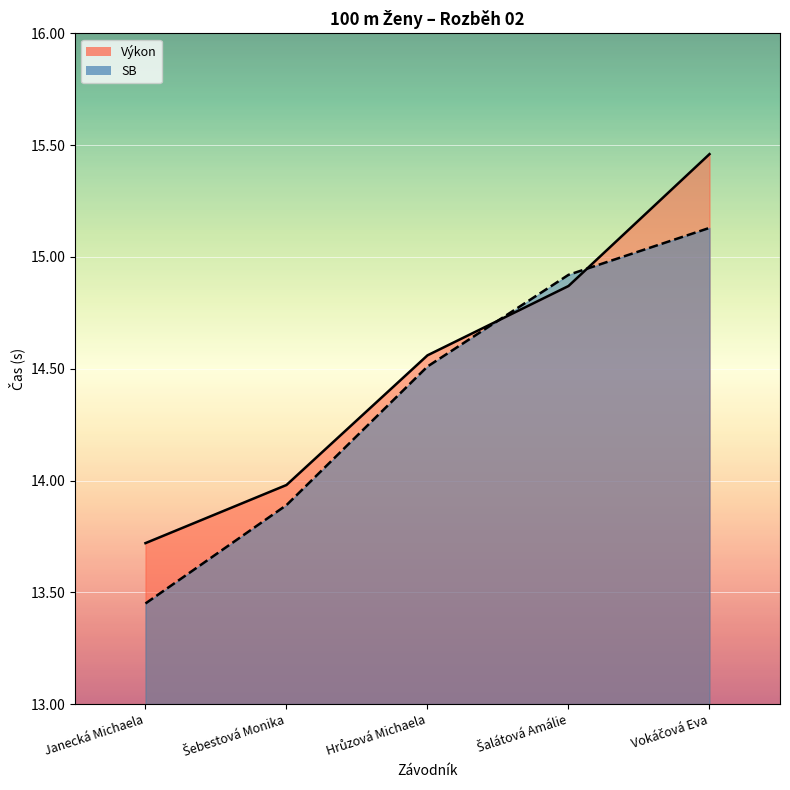

At which category is the sum across all series the highest?

Vokáčová Eva